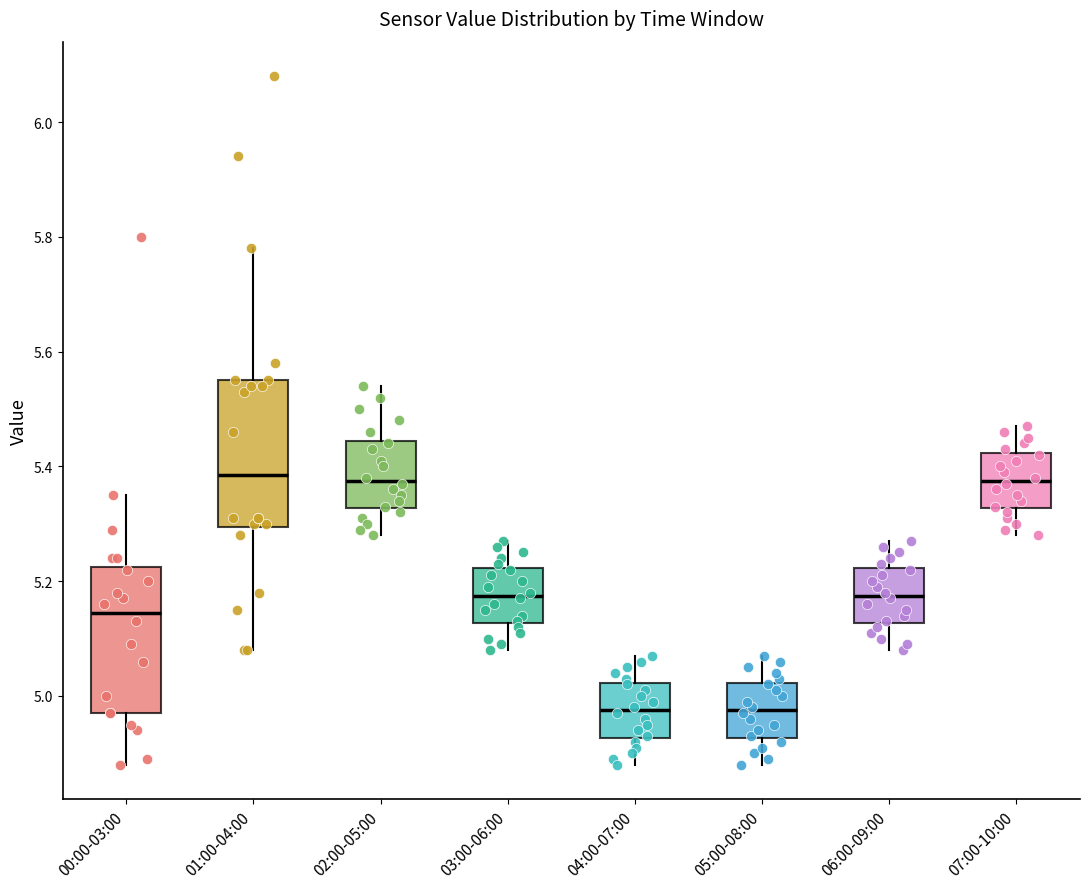

Reading left to right, transcribe this box plot: for each box, give where its median line is, the range the box spans, and where its two whiskers end, as read against the y-axis. The values are not printed on the chart, so give them approximately, as read against the axis.

00:00-03:00: median 5.14, box 4.98 to 5.22, whiskers 4.88 to 5.36
01:00-04:00: median 5.38, box 5.30 to 5.56, whiskers 5.08 to 5.78
02:00-05:00: median 5.38, box 5.32 to 5.44, whiskers 5.28 to 5.54
03:00-06:00: median 5.18, box 5.12 to 5.22, whiskers 5.08 to 5.28
04:00-07:00: median 4.98, box 4.92 to 5.02, whiskers 4.88 to 5.08
05:00-08:00: median 4.98, box 4.92 to 5.02, whiskers 4.88 to 5.08
06:00-09:00: median 5.18, box 5.12 to 5.22, whiskers 5.08 to 5.28
07:00-10:00: median 5.38, box 5.32 to 5.42, whiskers 5.28 to 5.48